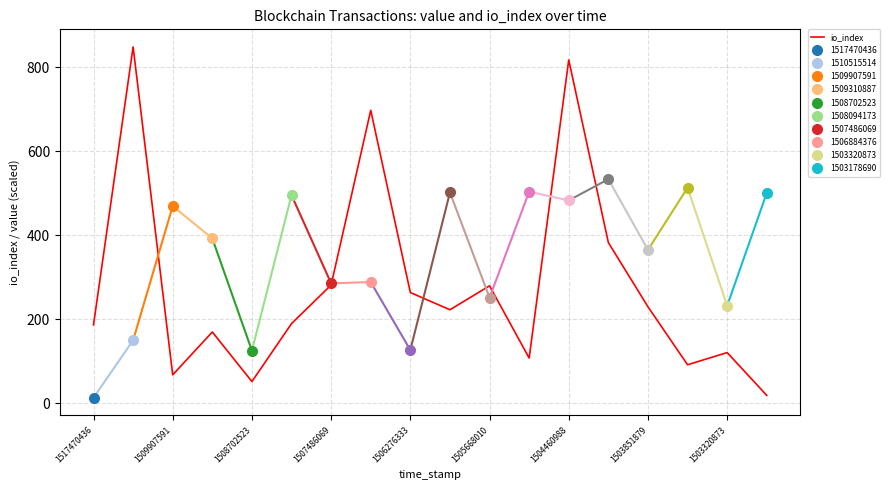

Is it true that io_index equals 142 at 1505668010?

False